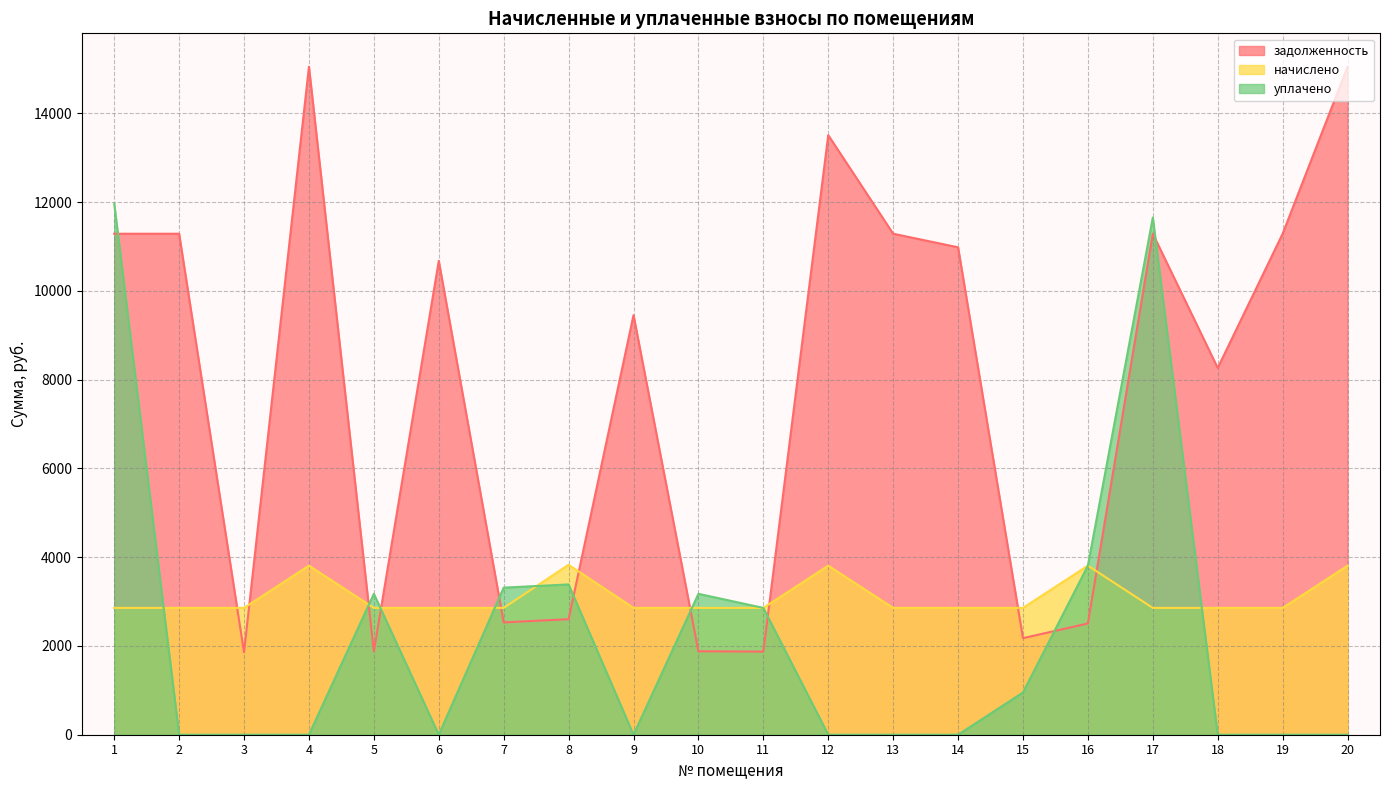

What is the value of the начислено point at the 17th from the left?

2857.7